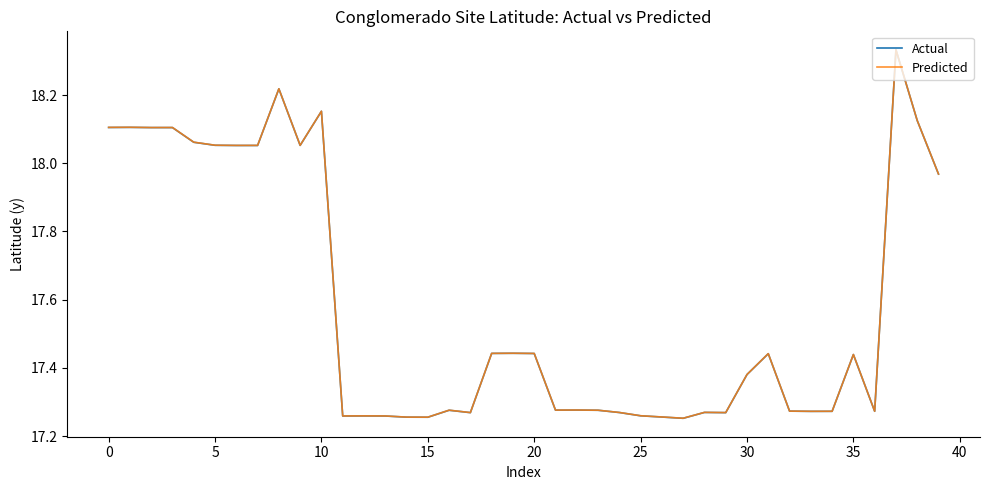

True or false: Actual and Predicted intersect in this chart.

False